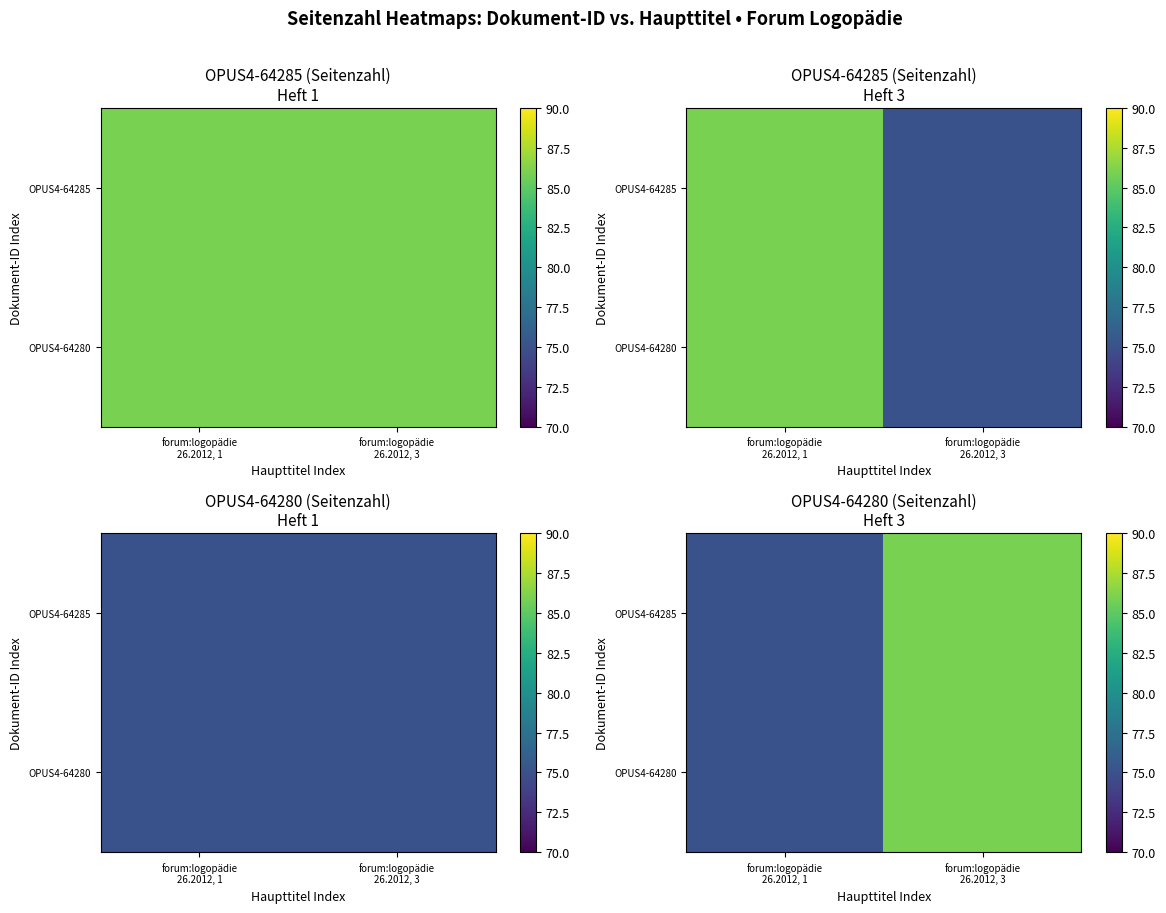

What is the sum of the OPUS4-64280 values at forum:logopädie 26.2012, 1 and forum:logopädie 26.2012, 3?

161